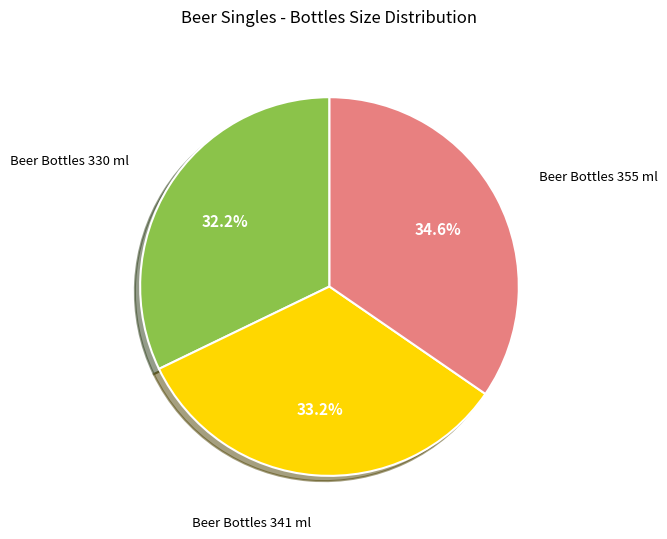

Is there any slice that represents more than half of the pie?

No